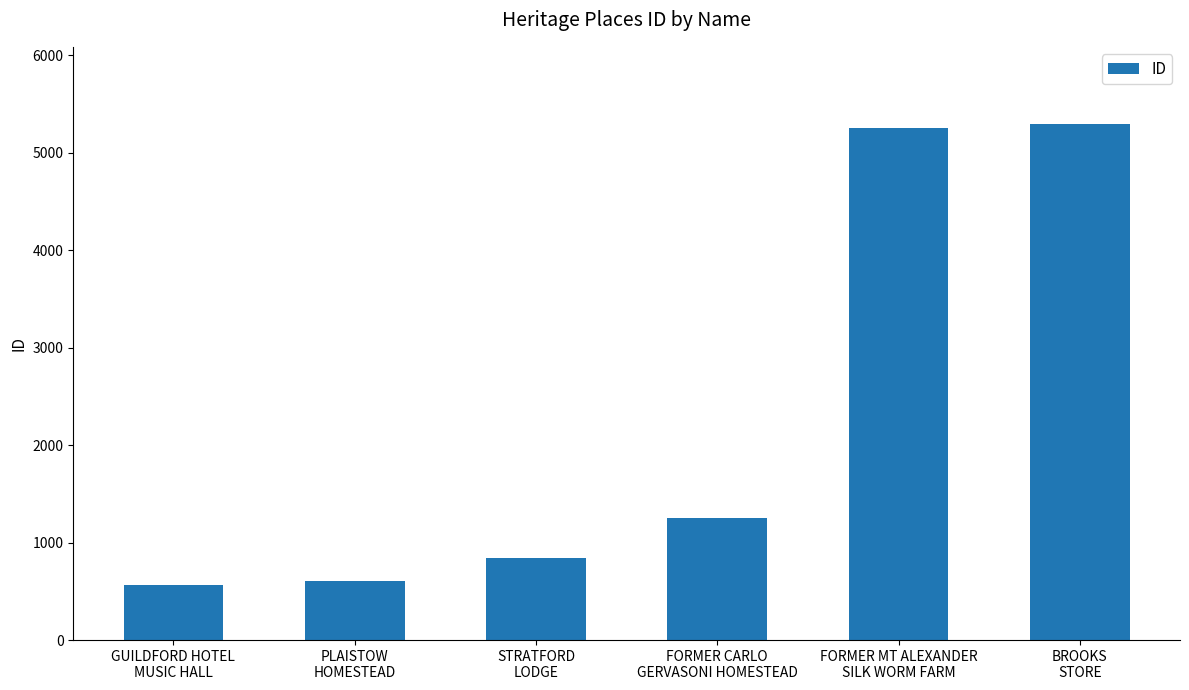

What is the approximate value at FORMER CARLO
GERVASONI HOMESTEAD, to the nearest 10?

1250